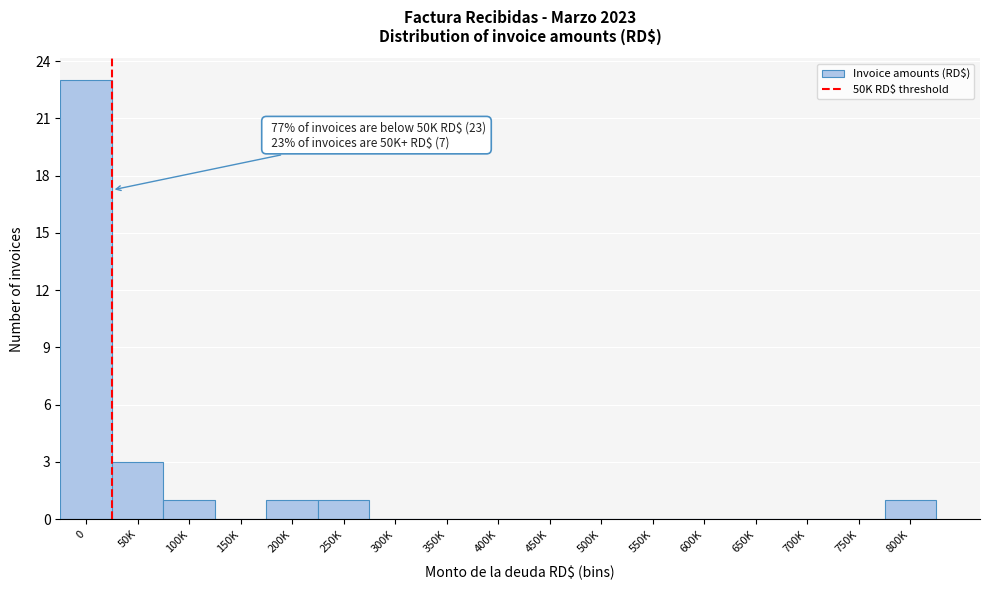

Reading right to left, what are all the values shown in this chart?

800K=1	750K=0	700K=0	650K=0	600K=0	550K=0	500K=0	450K=0	400K=0	350K=0	300K=0	250K=1	200K=1	150K=0	100K=1	50K=3	0=23